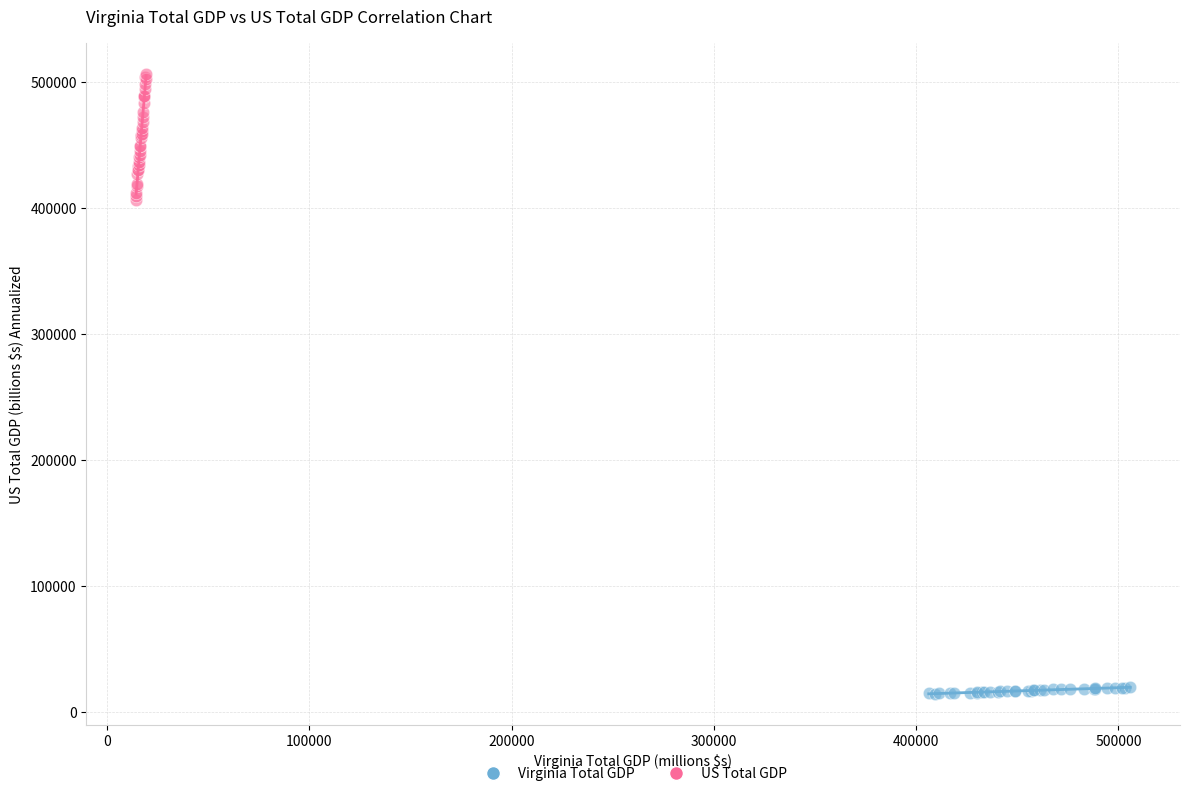

Which series has the largest Y range (max minus min)?

US Total GDP